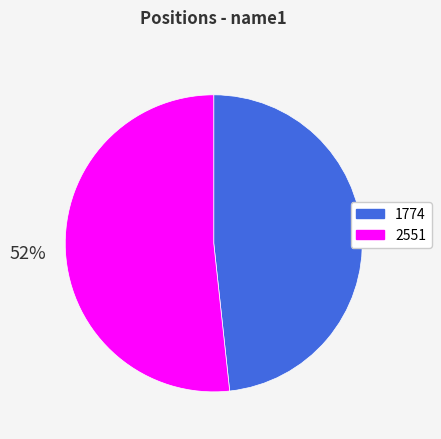

Count the number of slices in the pie.

2